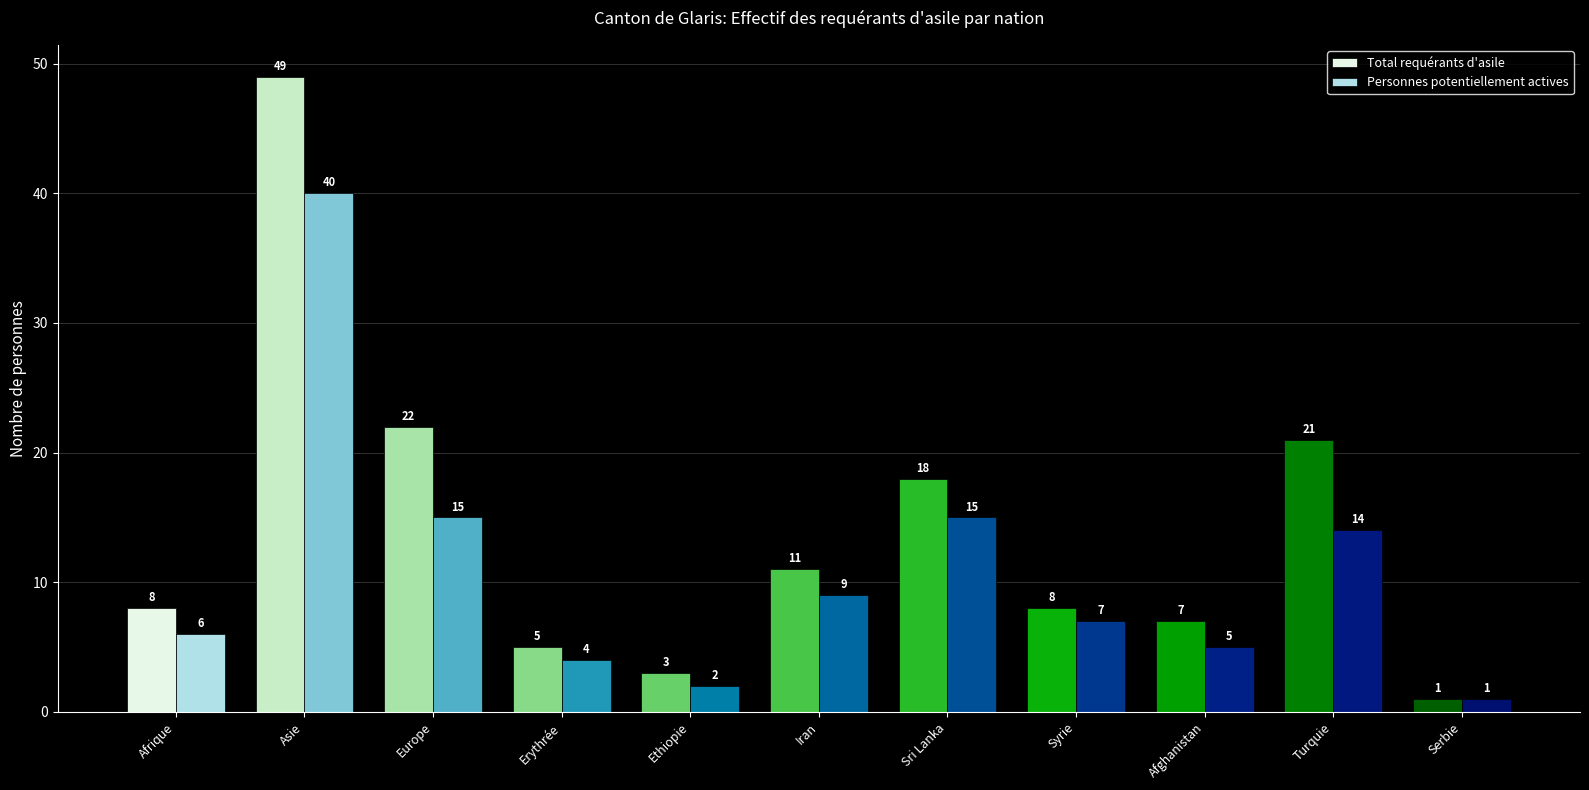

How many bars are there in each group?

2